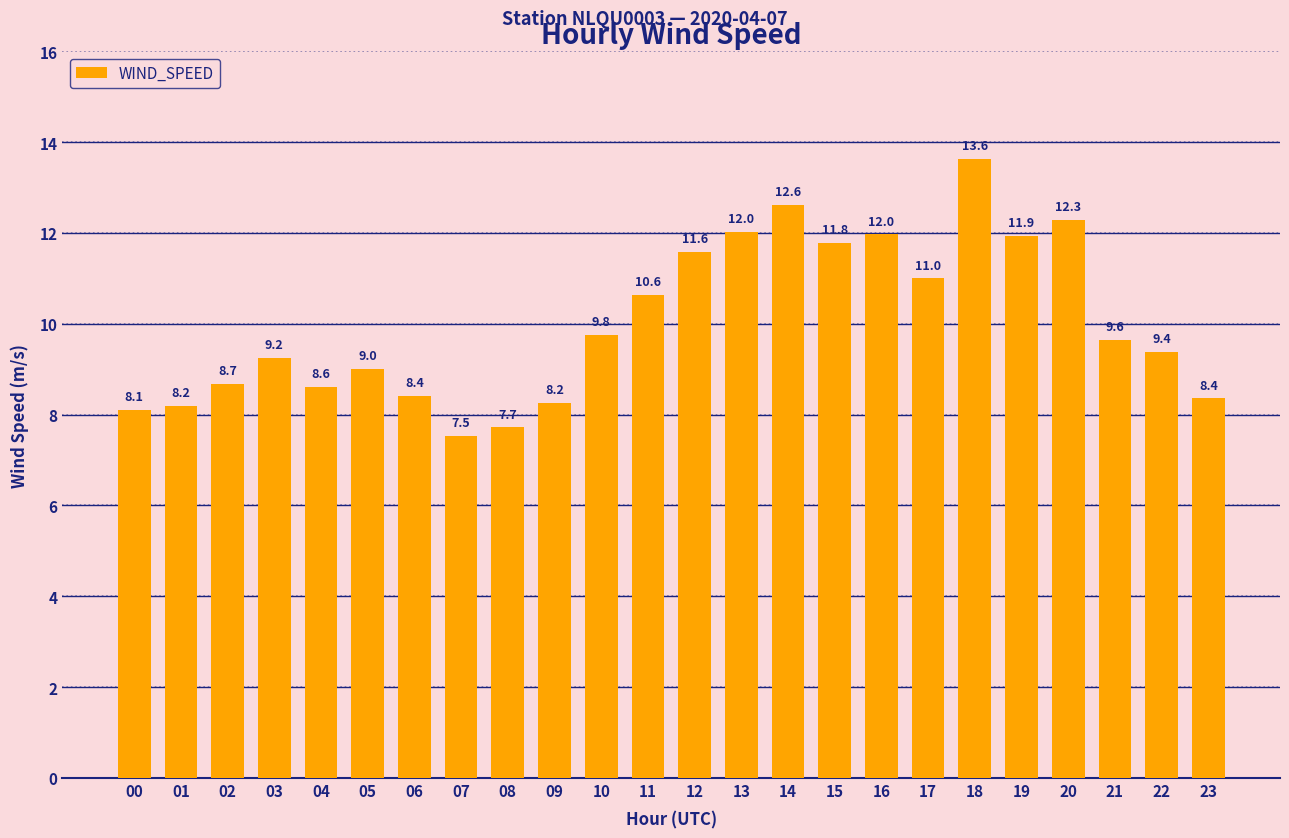

What is the difference between the maximum and minimum values?

6.1